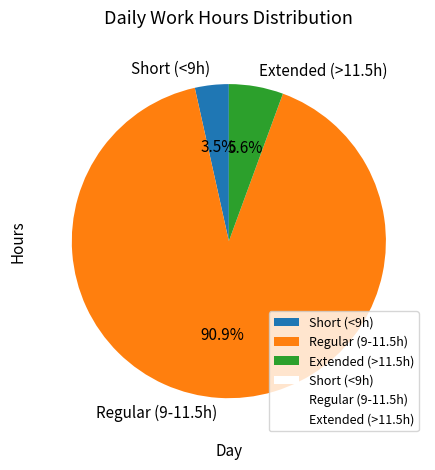

How much of the chart is everything except Short (<9h)?

96.5%